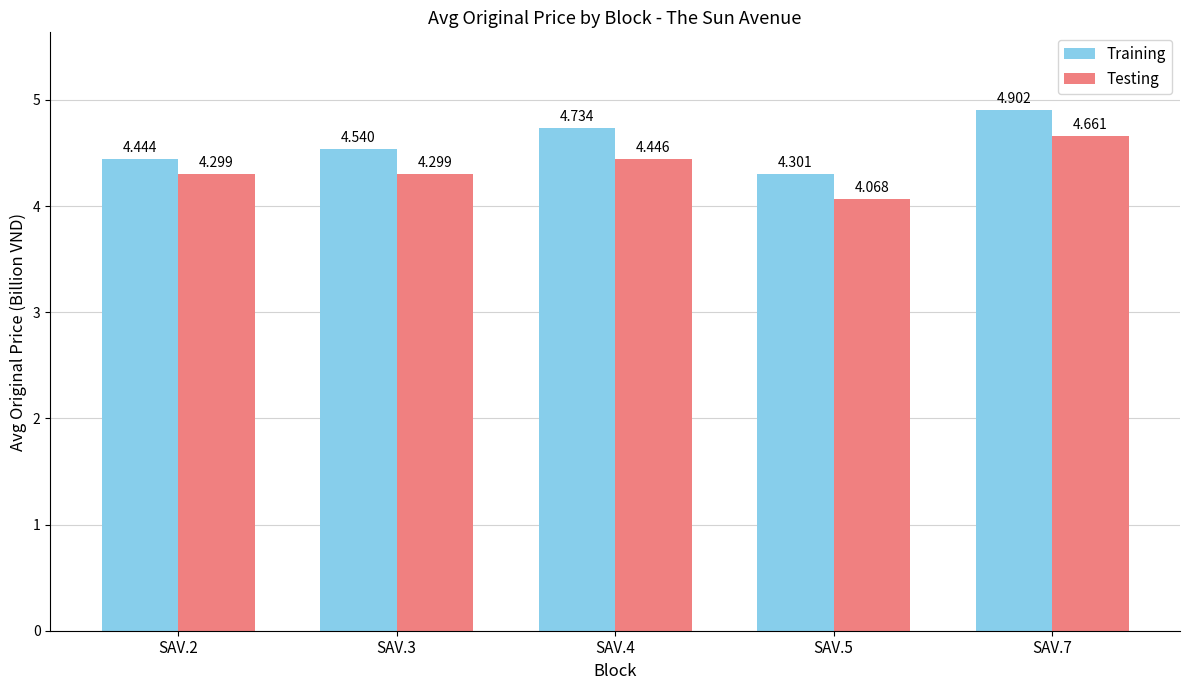

The Testing series shows 1.2 at SAV.4. True or false?

False